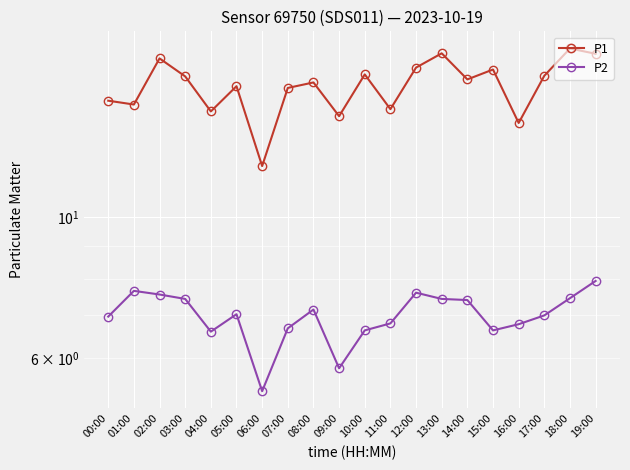

True or false: P2 has more than 2 points higher than both neighbors.

True